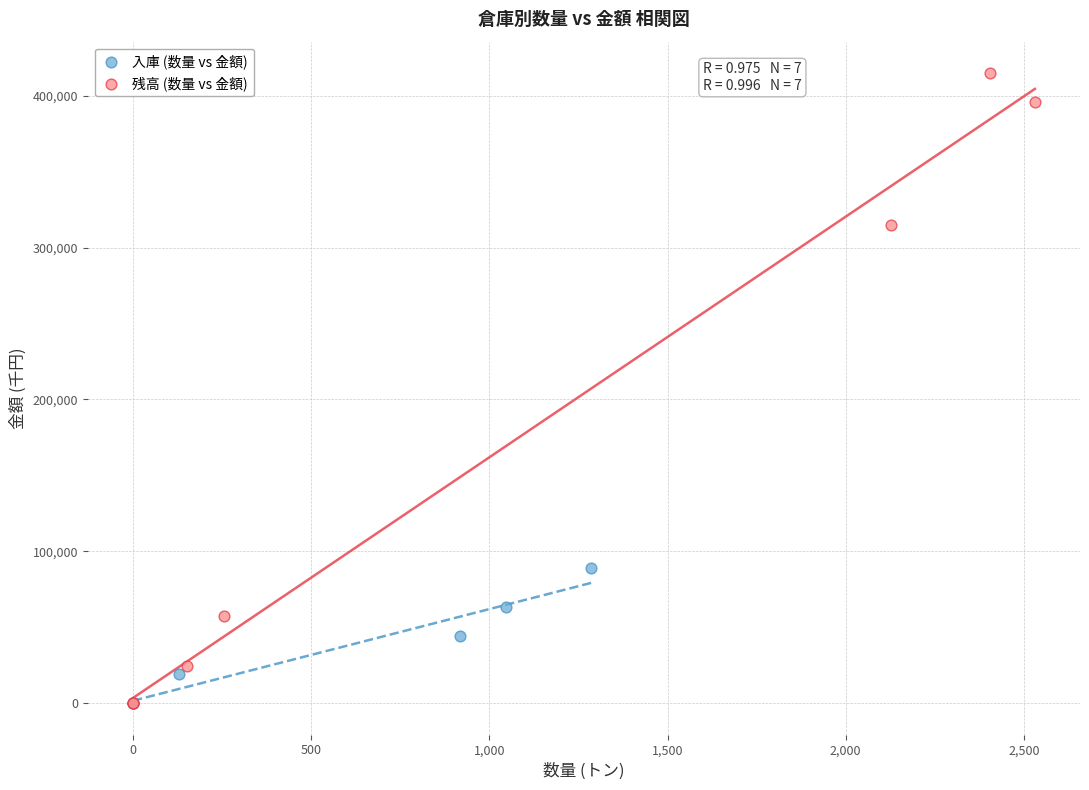

What are all the series names shown in the legend?

入庫 (数量 vs 金額), 残高 (数量 vs 金額)